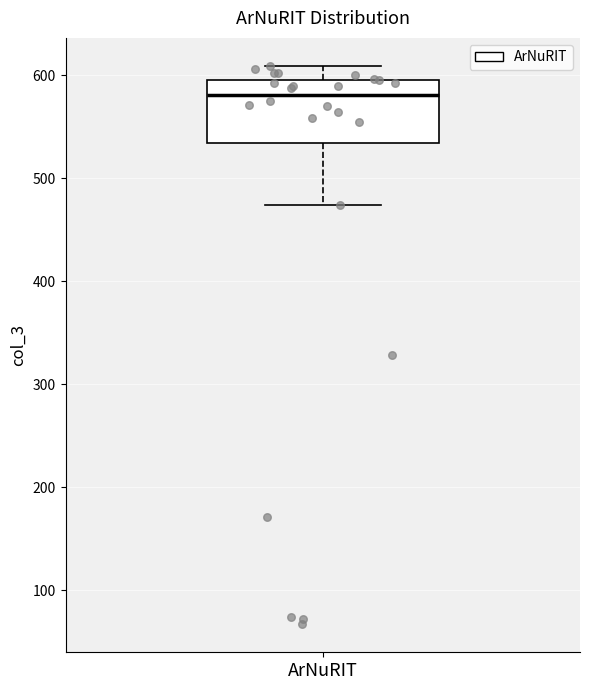

Transcribe this box plot: give where the median line is, the range the box spans, and where the two whiskers end, as read against the y-axis. The values are not printed on the chart, so give them approximately, as read against the axis.

median 580, box 530 to 600, whiskers 470 to 610